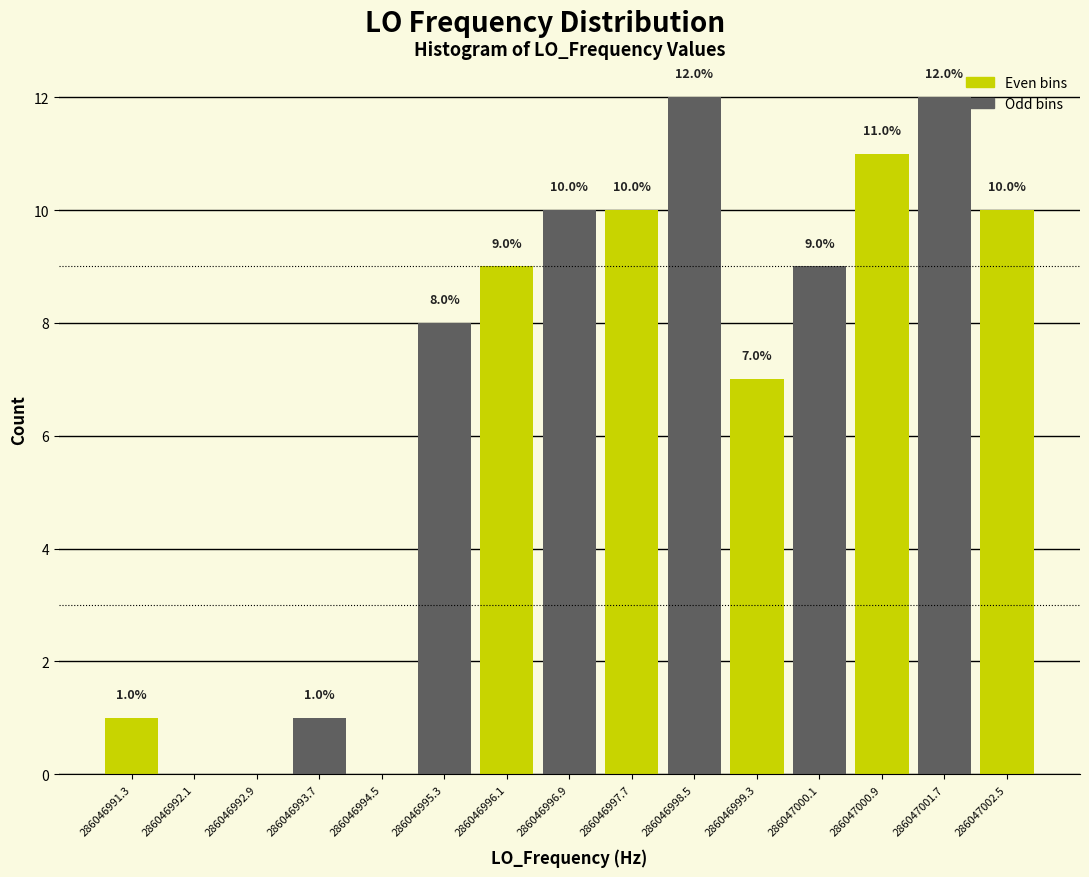

Reading left to right, extract all data points from this chart.

286046991.3=1	286046992.1=0	286046992.9=0	286046993.7=1	286046994.5=0	286046995.3=8	286046996.1=9	286046996.9=10	286046997.7=10	286046998.5=12	286046999.3=7	286047000.1=9	286047000.9=11	286047001.7=12	286047002.5=10